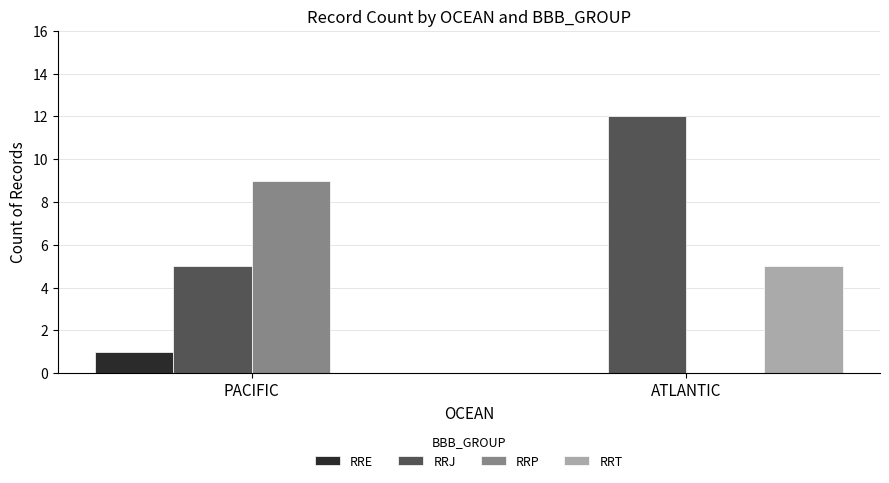

What is the greatest value displayed?

12